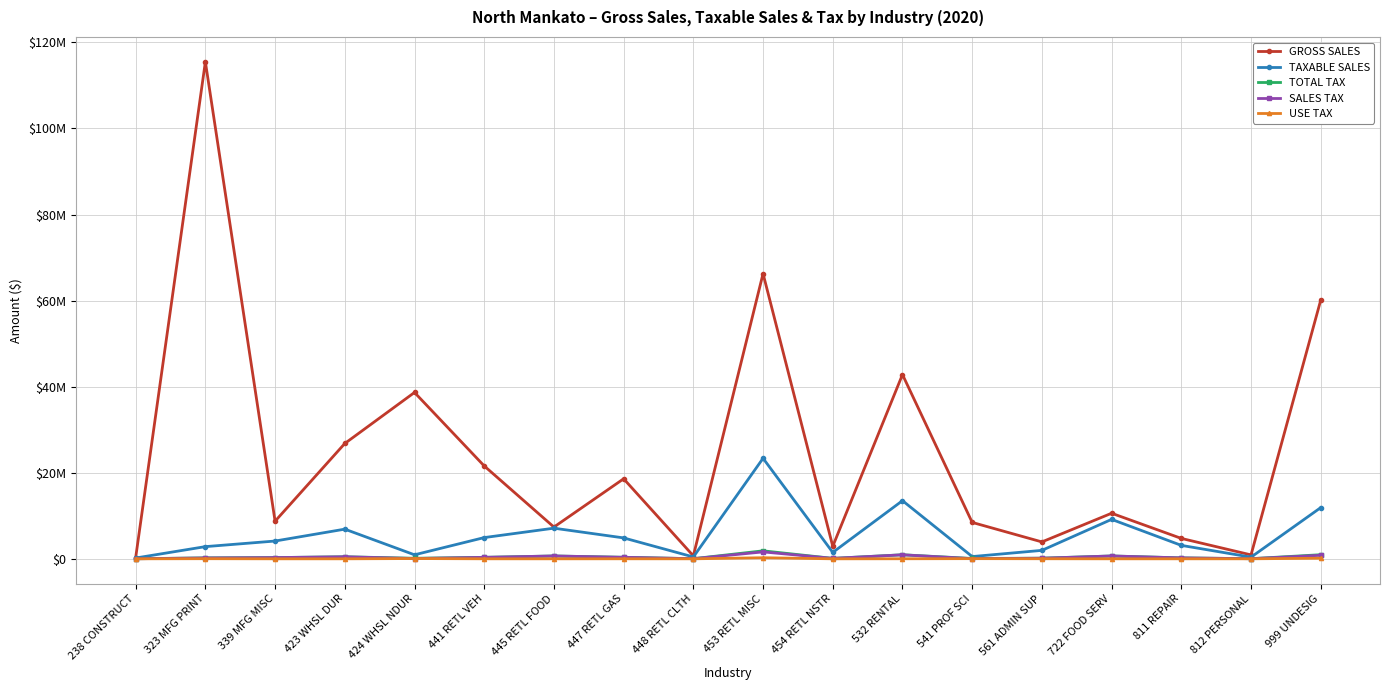

True or false: GROSS SALES and USE TAX intersect in this chart.

False